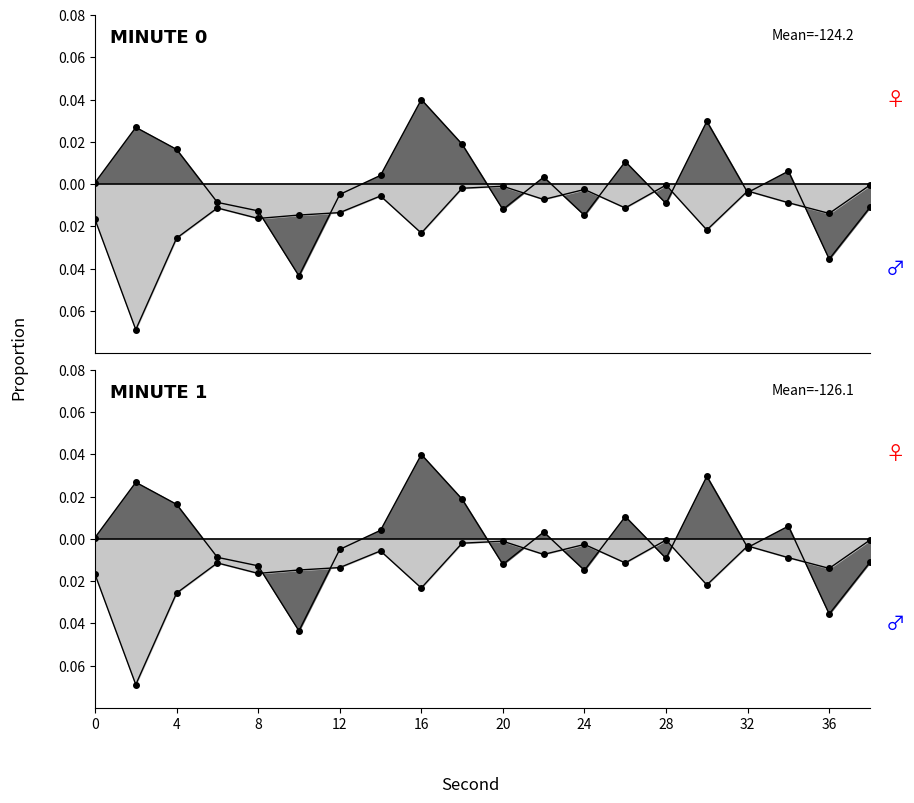

How many data points are above 0?

10